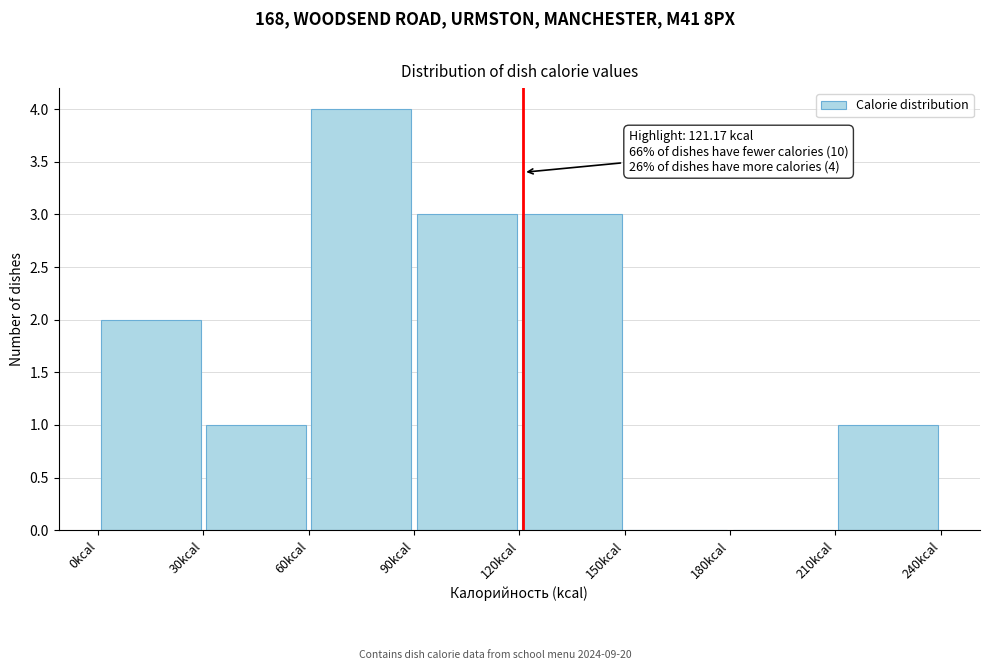

Which range on the x-axis has the tallest bar?

60 to 90